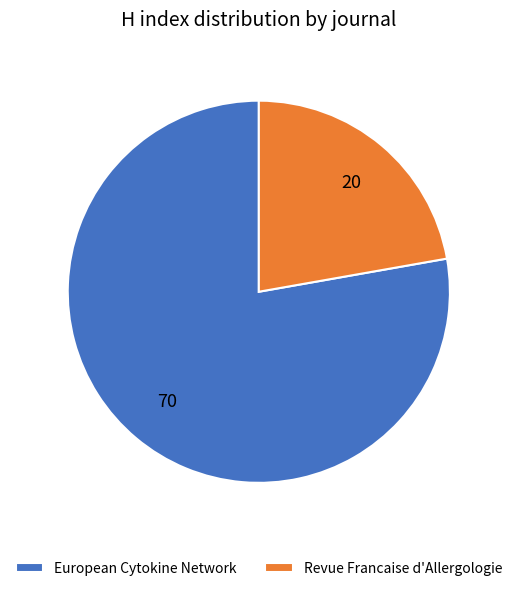

Combined, do Revue Francaise d'Allergologie and European Cytokine Network account for over 50%?

Yes